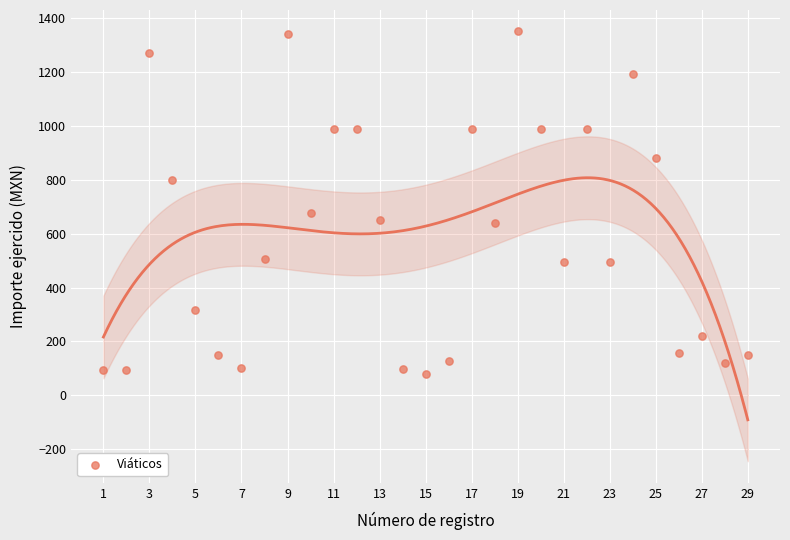

What Y value in the scatter plot is closest to 715?

677.5